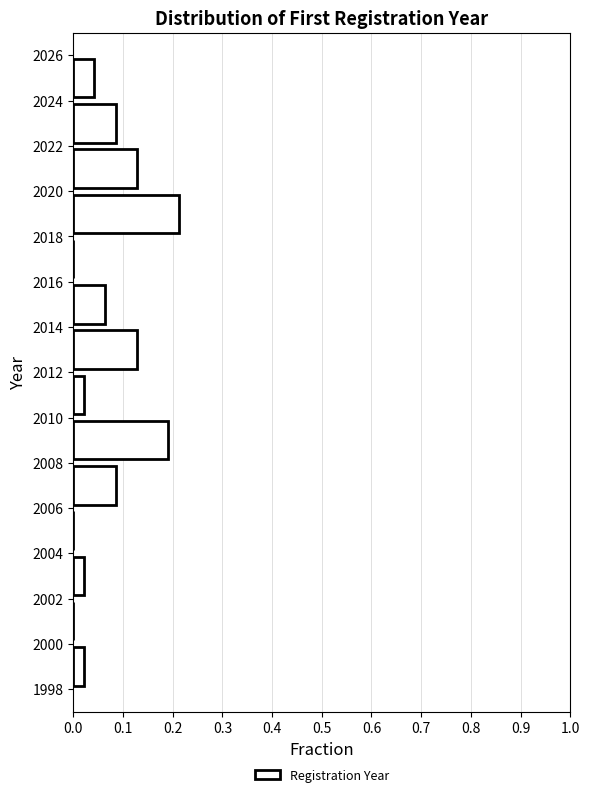

Which range on the y-axis has the longest bar?

2018 to 2020